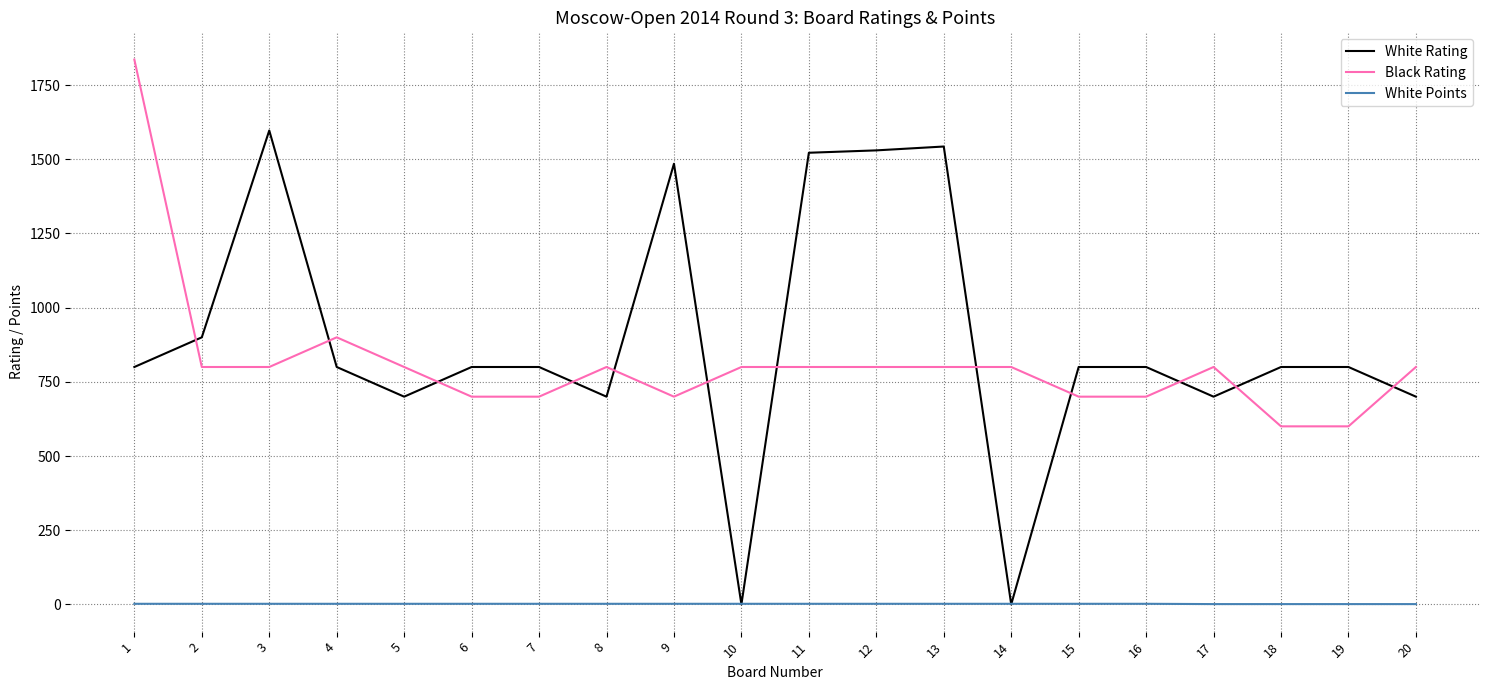

Which series has the largest range (max minus min)?

White Rating